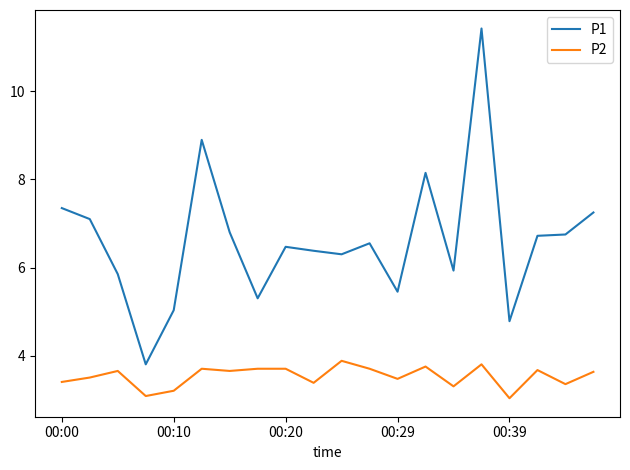

Which series has the largest range (max minus min)?

P1